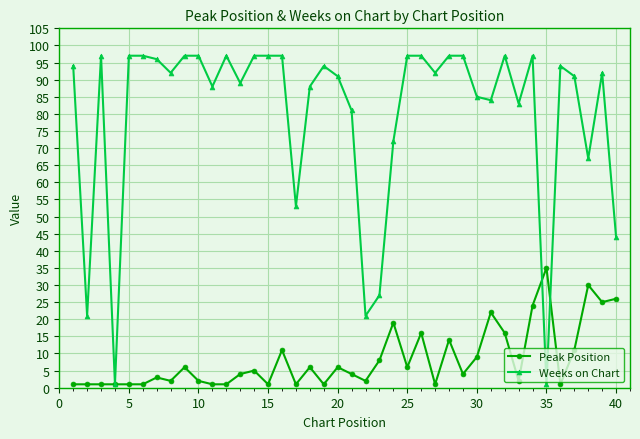

What is the maximum value for Weeks on Chart?

97